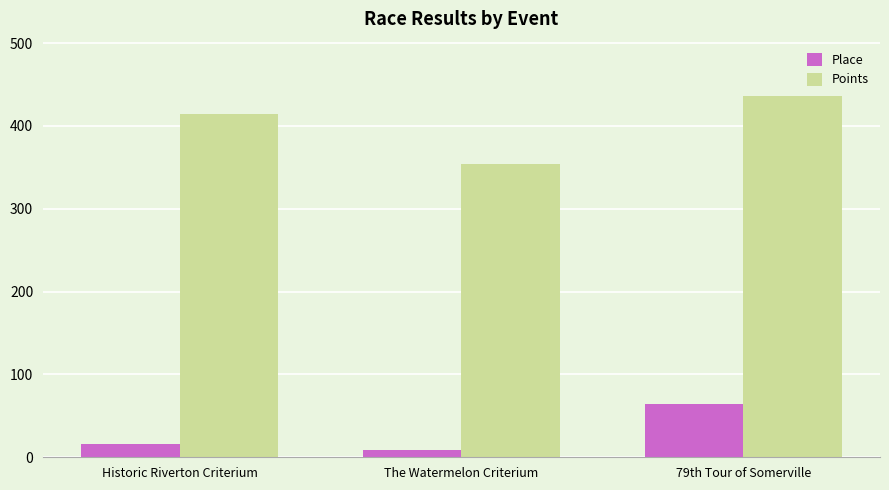

Which series has the widest spread of values?

Points